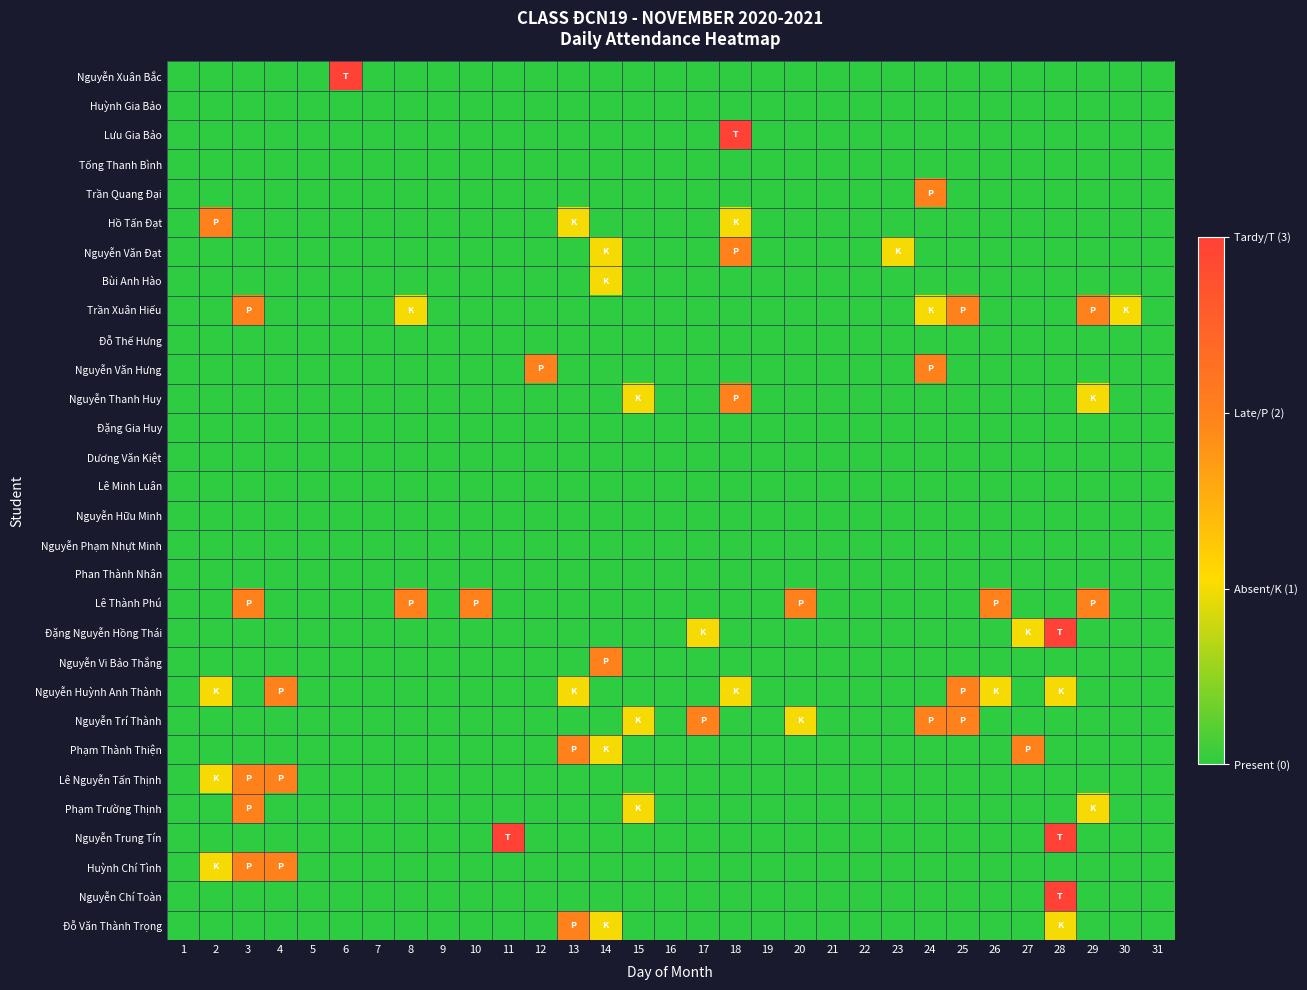

At which category is the sum across all series the highest?

28